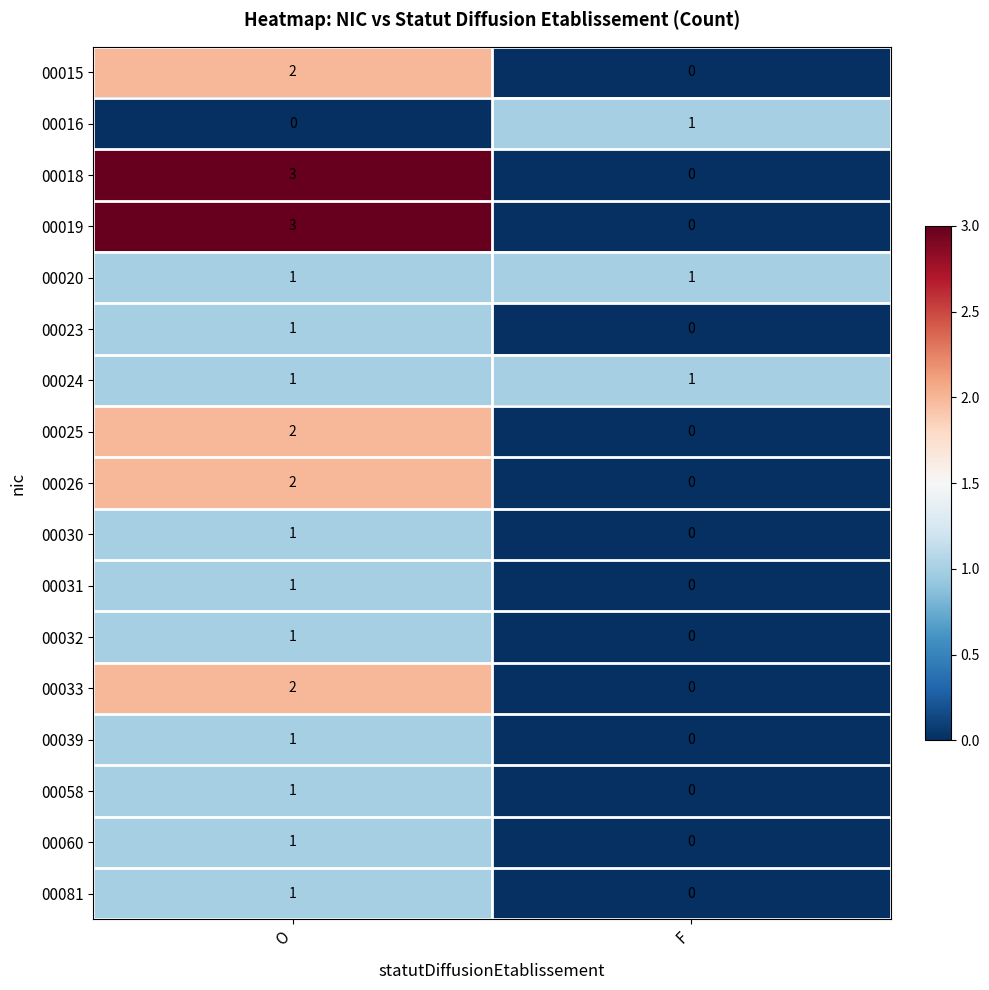

What is the total value across all series at F?

3